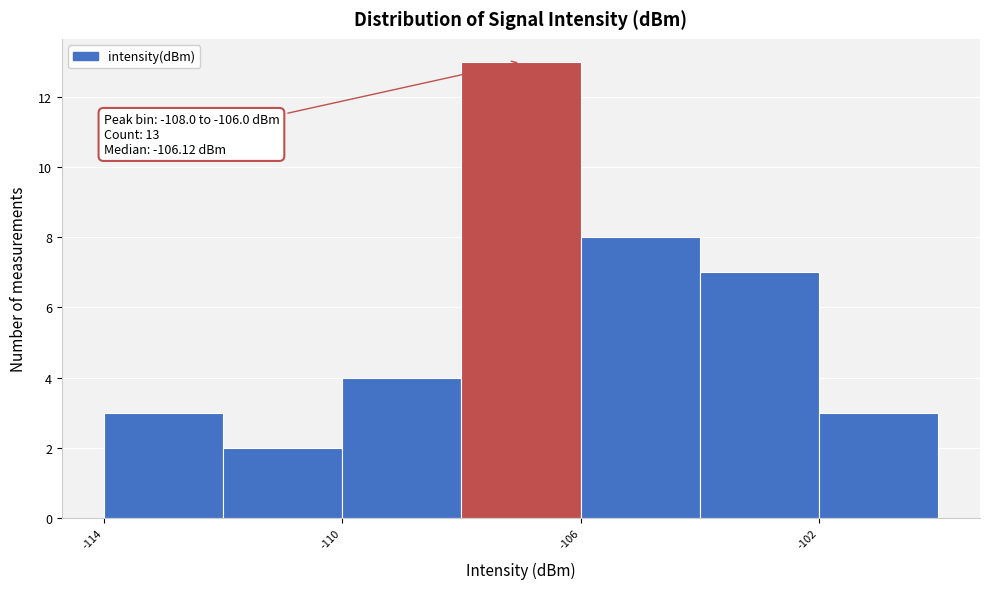

Which range on the x-axis has the tallest bar?

-108 to -106